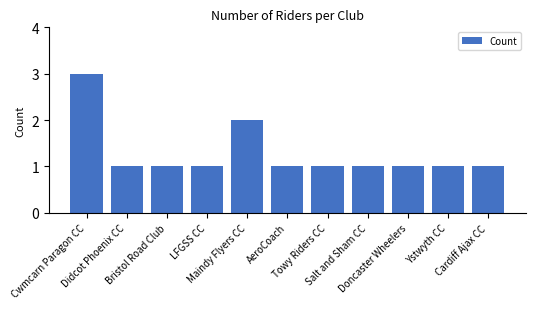

How many categories are shown in the chart?

11